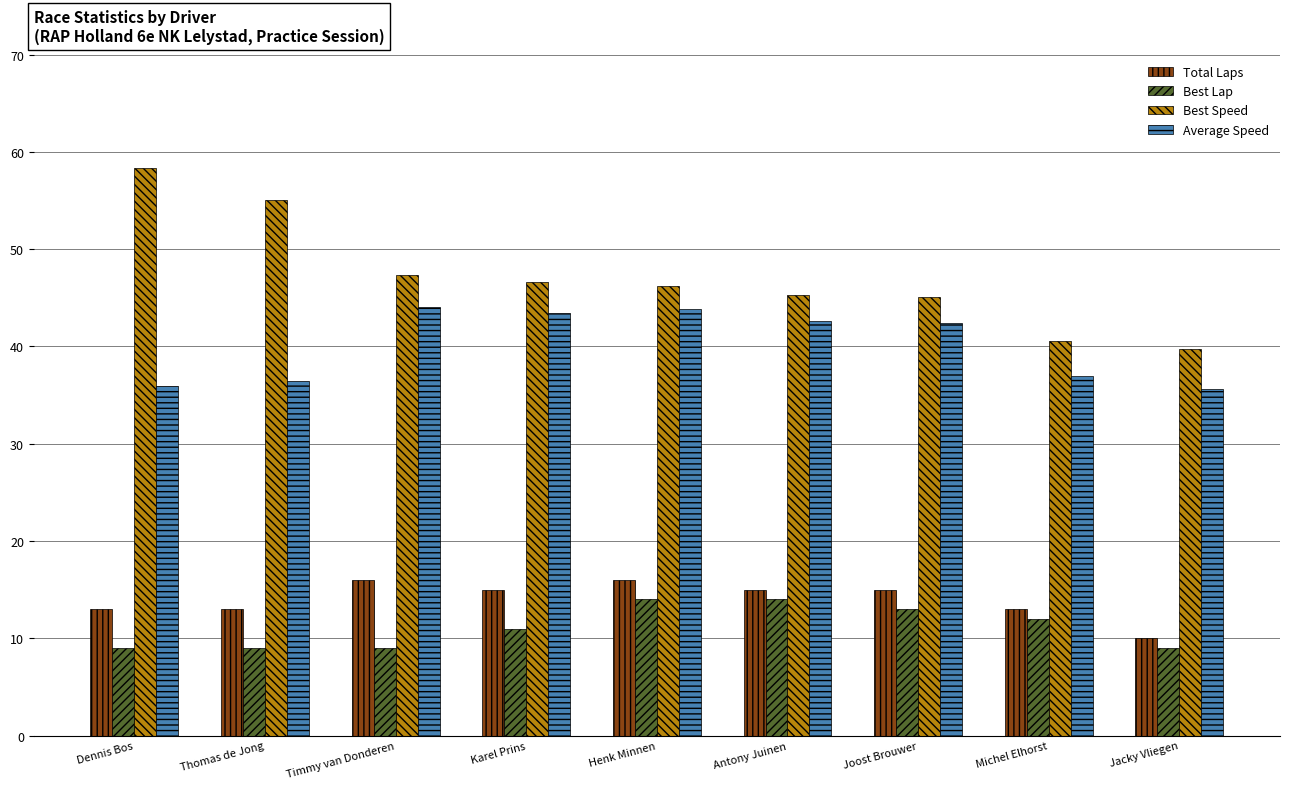

What is the highest value of the Total Laps series?

16.0